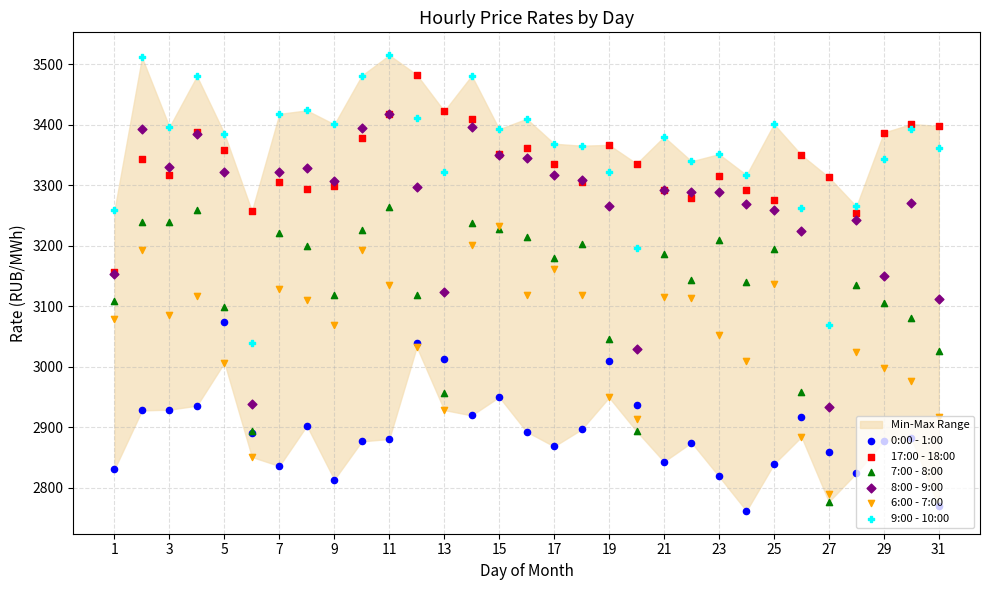

What are all the series names shown in the legend?

0:00 - 1:00, 17:00 - 18:00, 7:00 - 8:00, 8:00 - 9:00, 6:00 - 7:00, 9:00 - 10:00